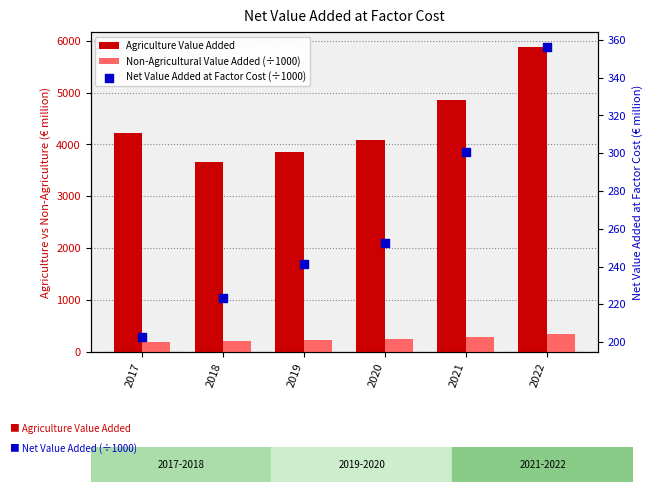

Which series has the largest Y range (max minus min)?

Agriculture Value Added